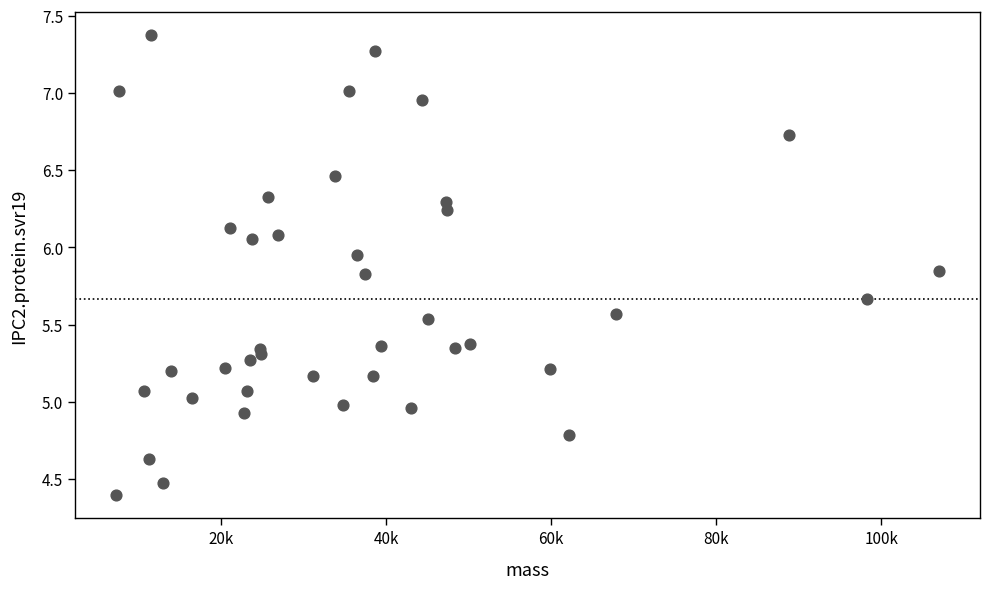

What is the range of X values (max minus min)?

99682.4